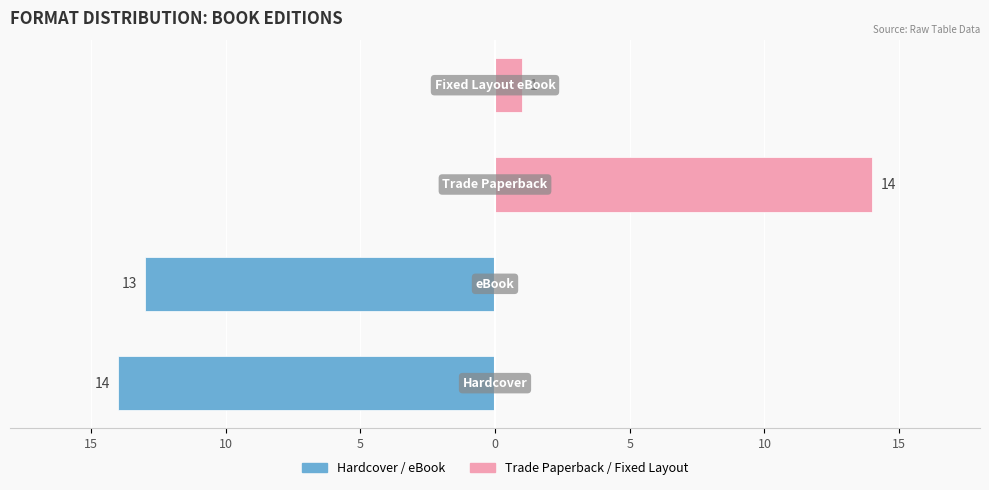

What is the value of the Hardcover / eBook bar at the 1st from the left?

-14